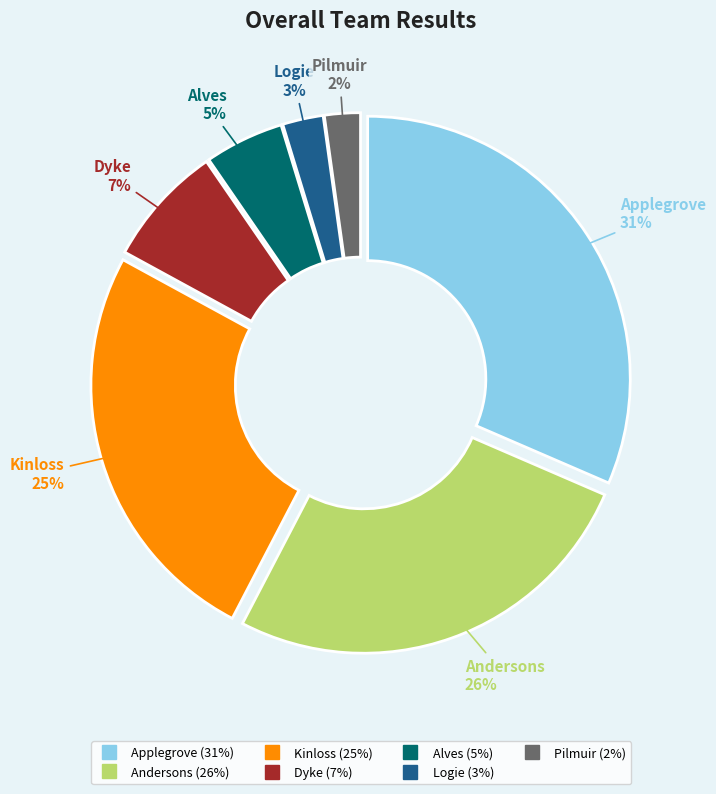

Do Andersons and Alves together represent more than half of the pie?

No